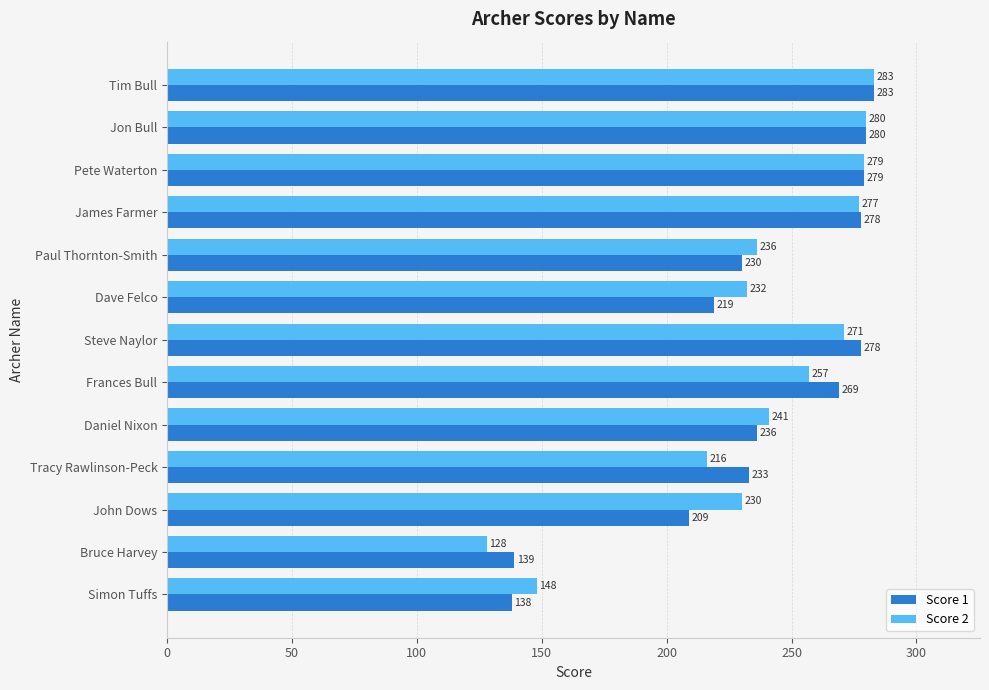

Which series has the largest total across all categories?

Score 2